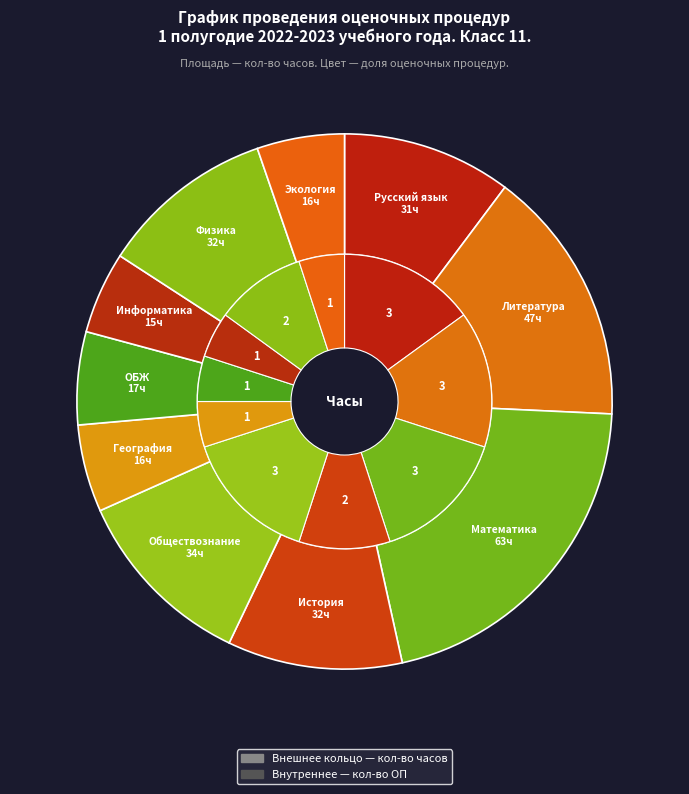

Count the number of slices in the pie.

10